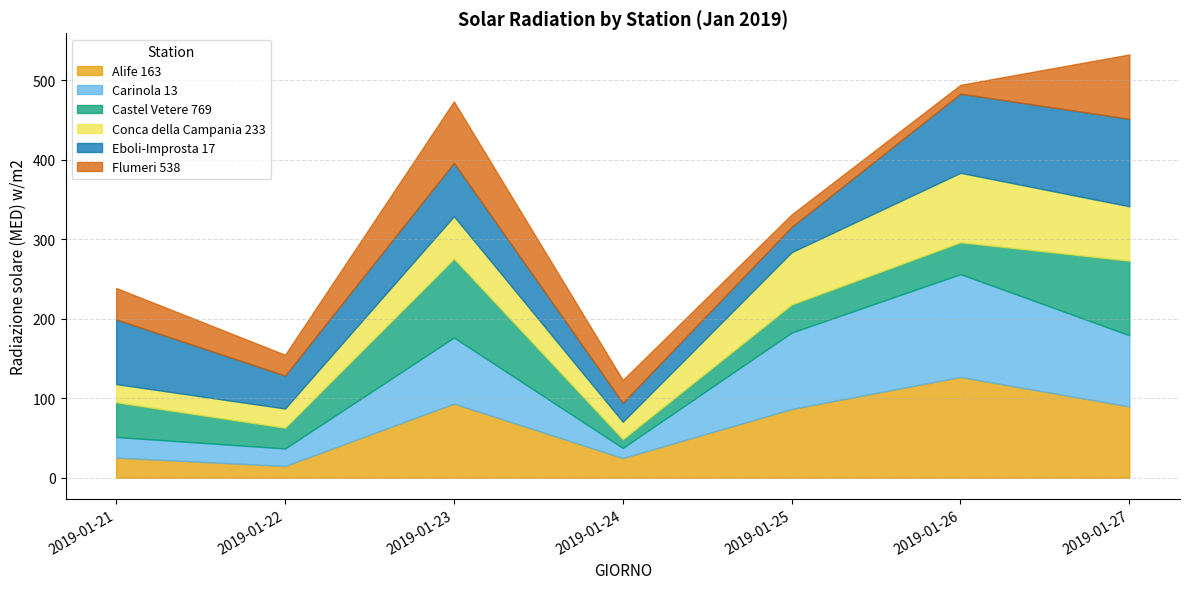

The Alife 163 series shows 29.3 at 2019-01-23. True or false?

False